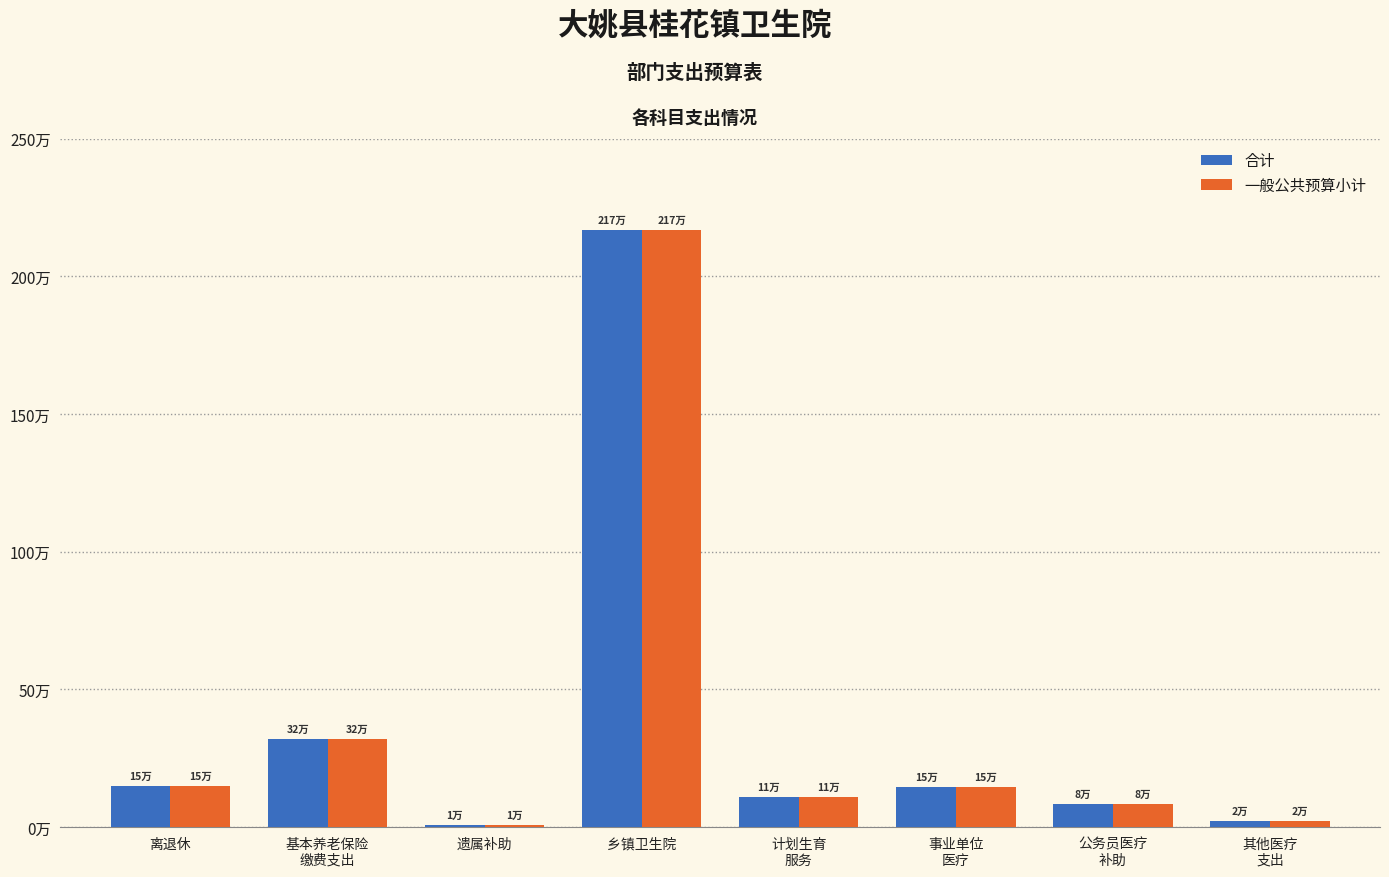

Are the bars grouped side by side (vs. stacked)?

Yes